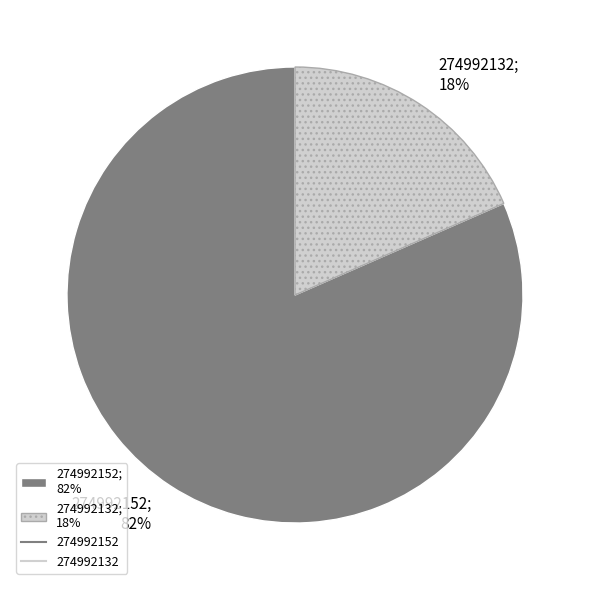

Between 274992152; 82% and 274992132; 18%, which is larger?

274992152; 82%